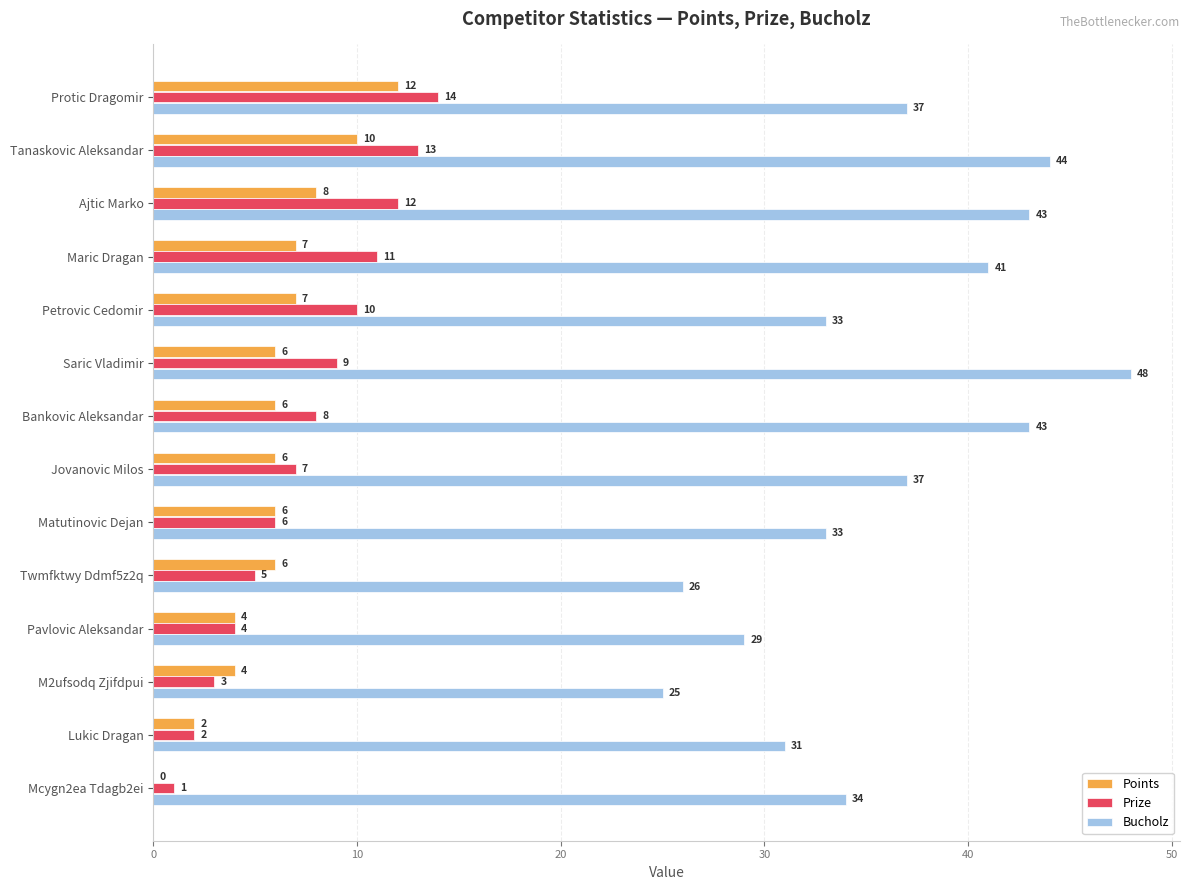

Which series changed the most between Saric Vladimir and Mcygn2ea Tdagb2ei?

Bucholz